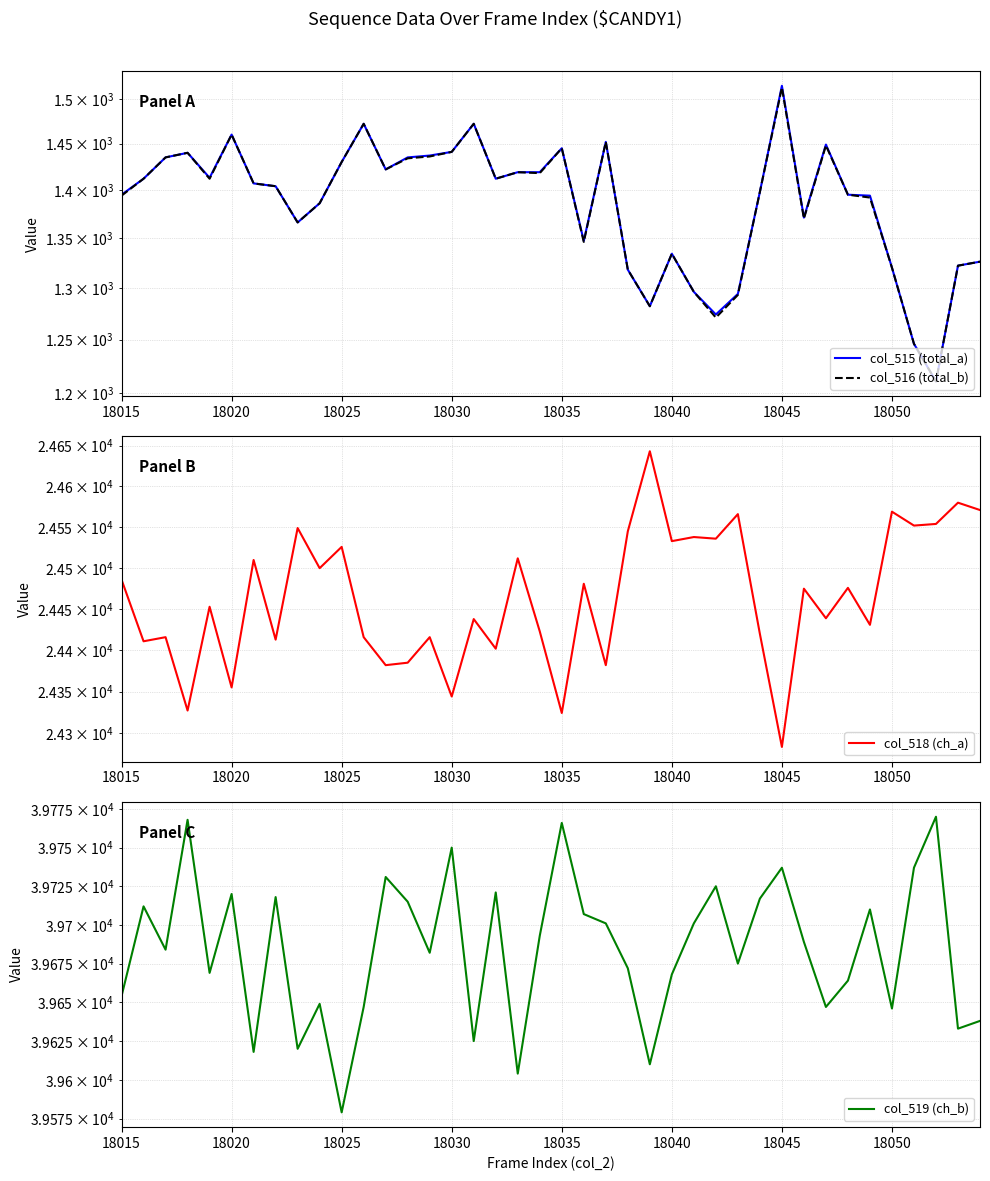

Is it true that col_516 (total_b) equals 663 at 13?

False